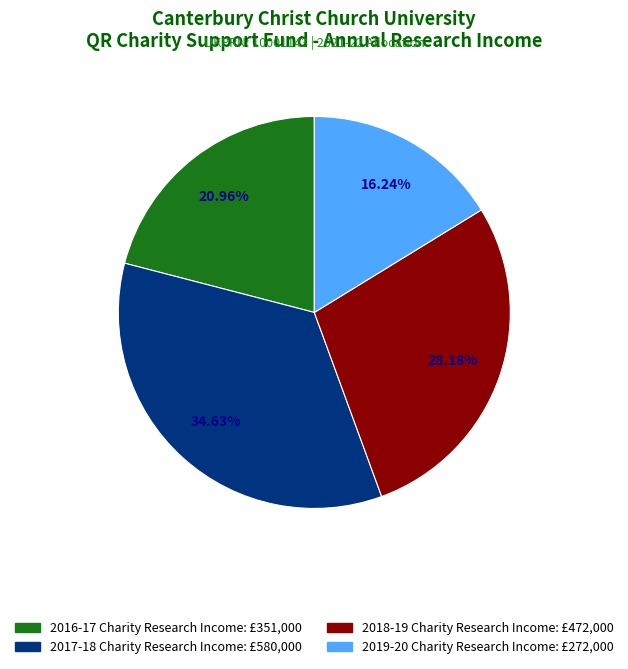

Approximately how many times larger is the value at 2017-18 Charity Research Income compared to 2018-19 Charity Research Income?

1.2